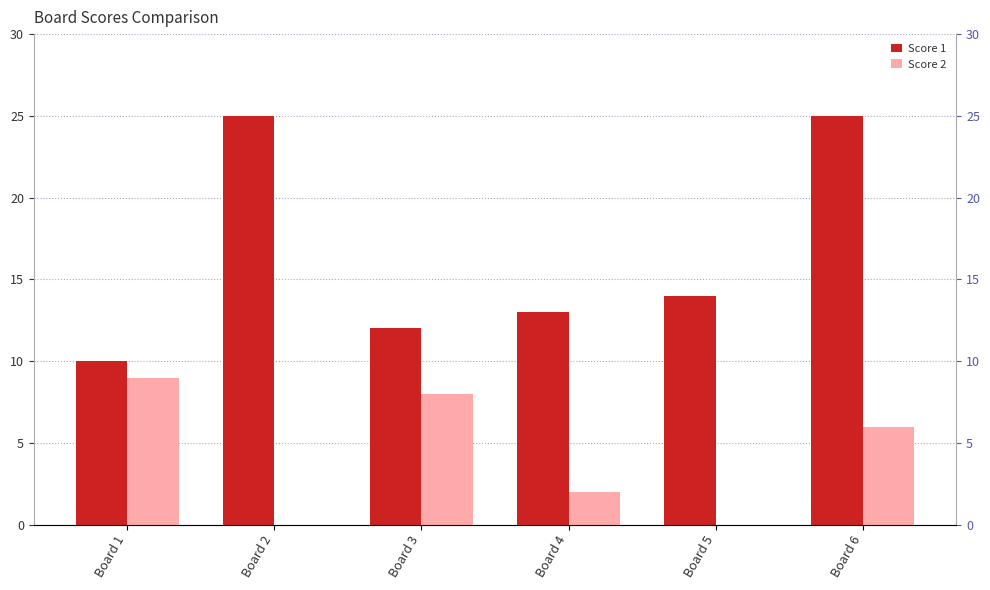

Are the bars horizontal?

No